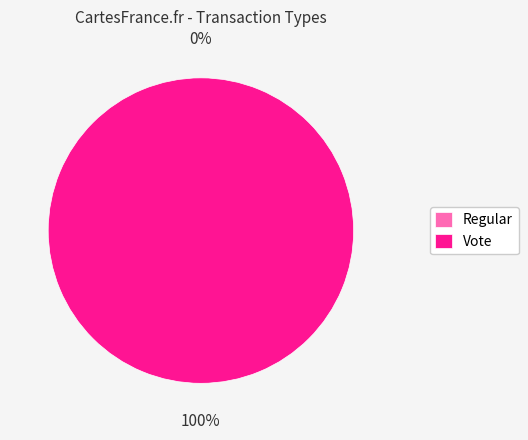

How many segments does this pie chart have?

2